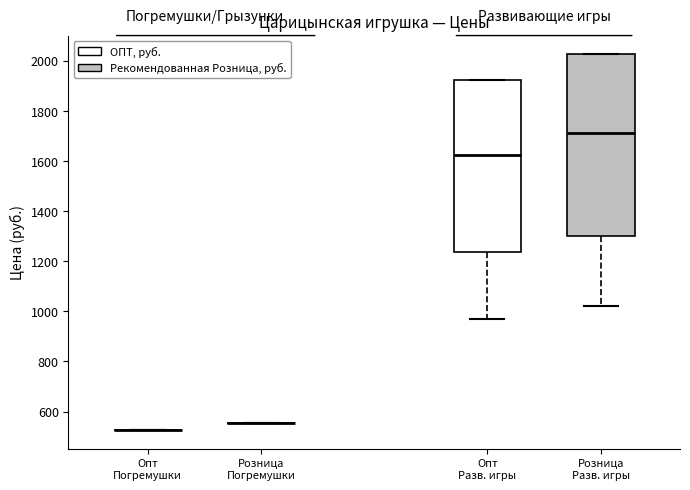

Reading left to right, transcribe this box plot: for each box, give where its median line is, the range the box spans, and where its two whiskers end, as read against the y-axis. The values are not printed on the chart, so give them approximately, as read against the axis.

Опт Погремушки: box collapsed to a line at 520, whiskers 520 to 520
Розница Погремушки: box collapsed to a line at 560, whiskers 560 to 560
Опт Разв. игры: median 1620, box 1240 to 1920, whiskers 960 to 1920
Розница Разв. игры: median 1720, box 1300 to 2020, whiskers 1020 to 2020